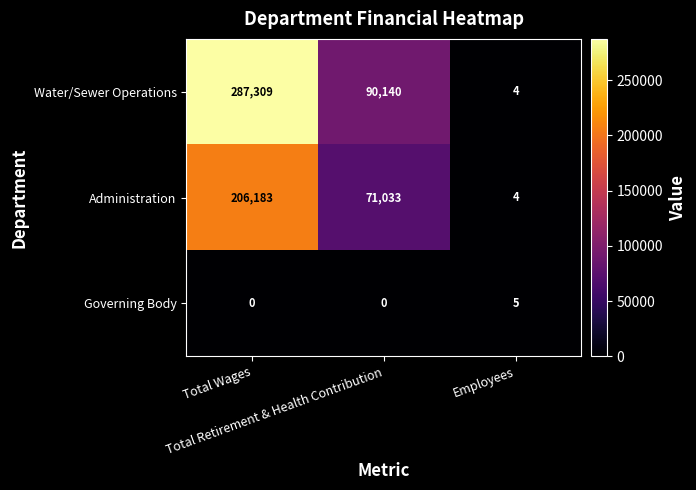

List the series in order of their peak value, highest first.

Water/Sewer Operations, Administration, Governing Body